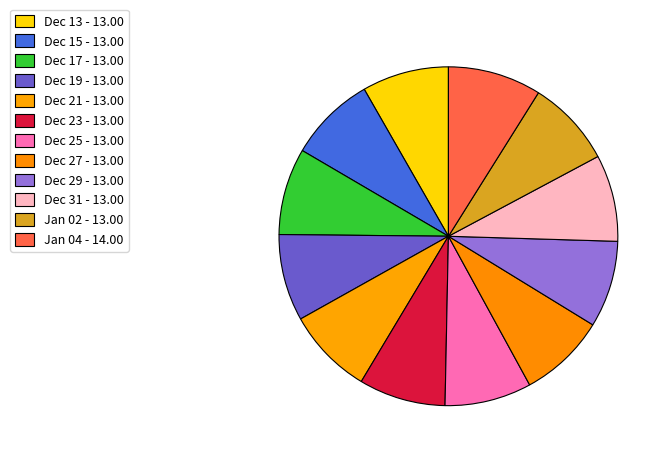

How many segments does this pie chart have?

12